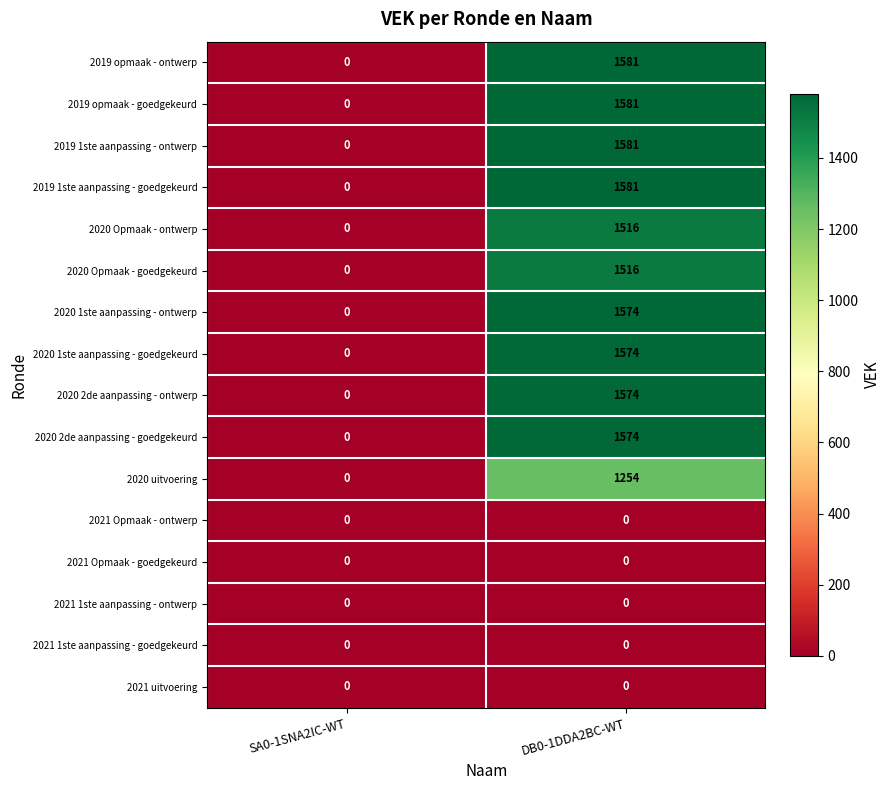

Rank the categories by 2019 1ste aanpassing - ontwerp value from lowest to highest.

SA0-1SNA2IC-WT, DB0-1DDA2BC-WT